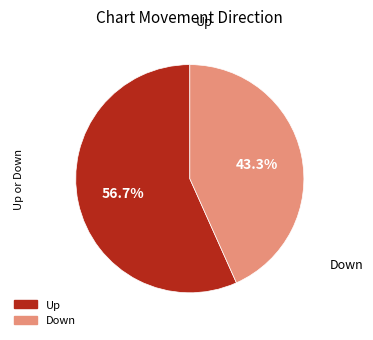

Is there a majority slice in this chart?

Yes